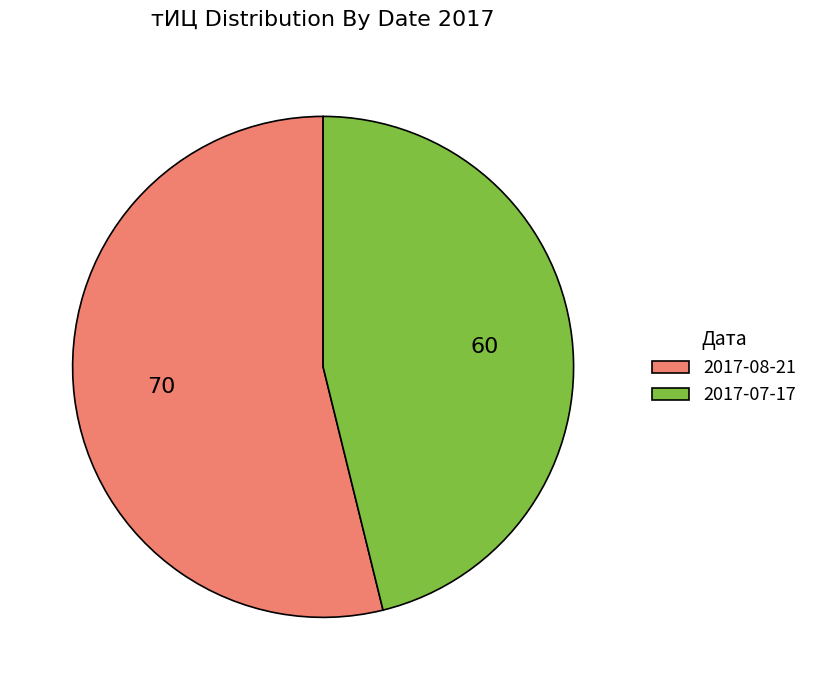

Which has a higher value, 2017-08-21 or 2017-07-17?

2017-08-21